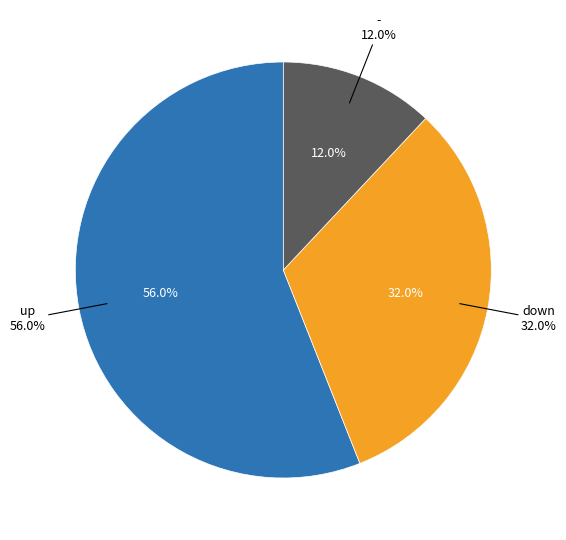

What percentage is the down slice, to the nearest percent?

32%